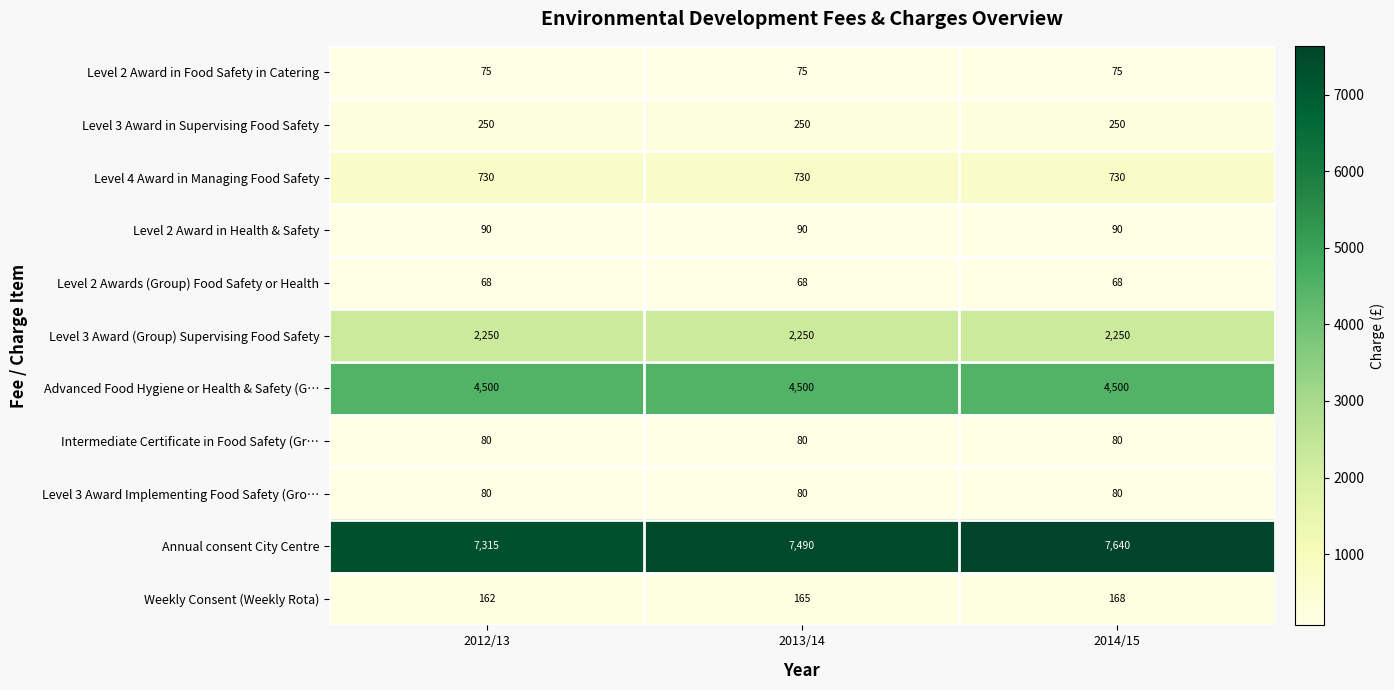

Which series has the largest total across all categories?

Annual consent City Centre